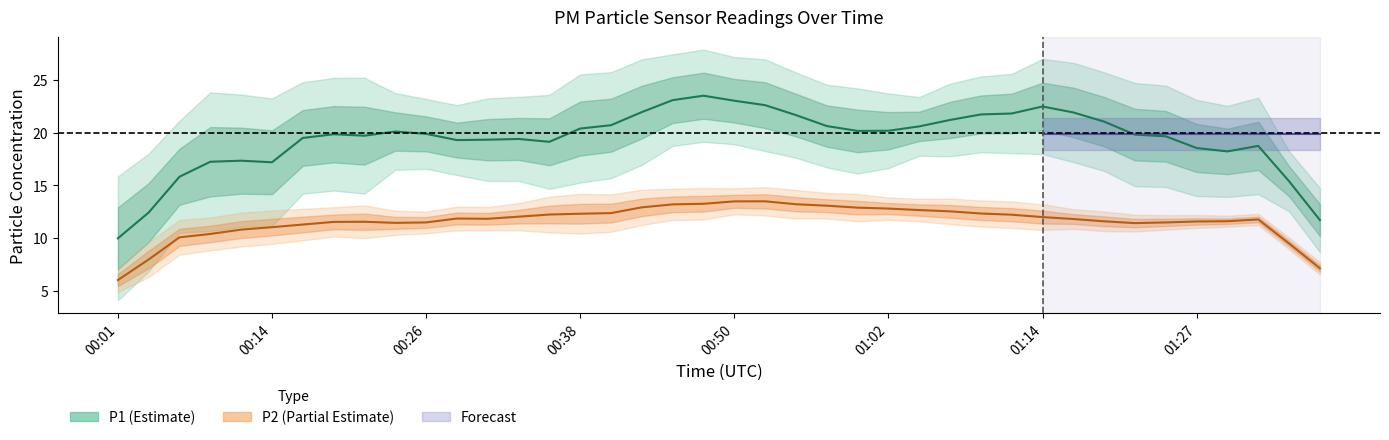

At which category does the chart reach its peak across all series?

00:50